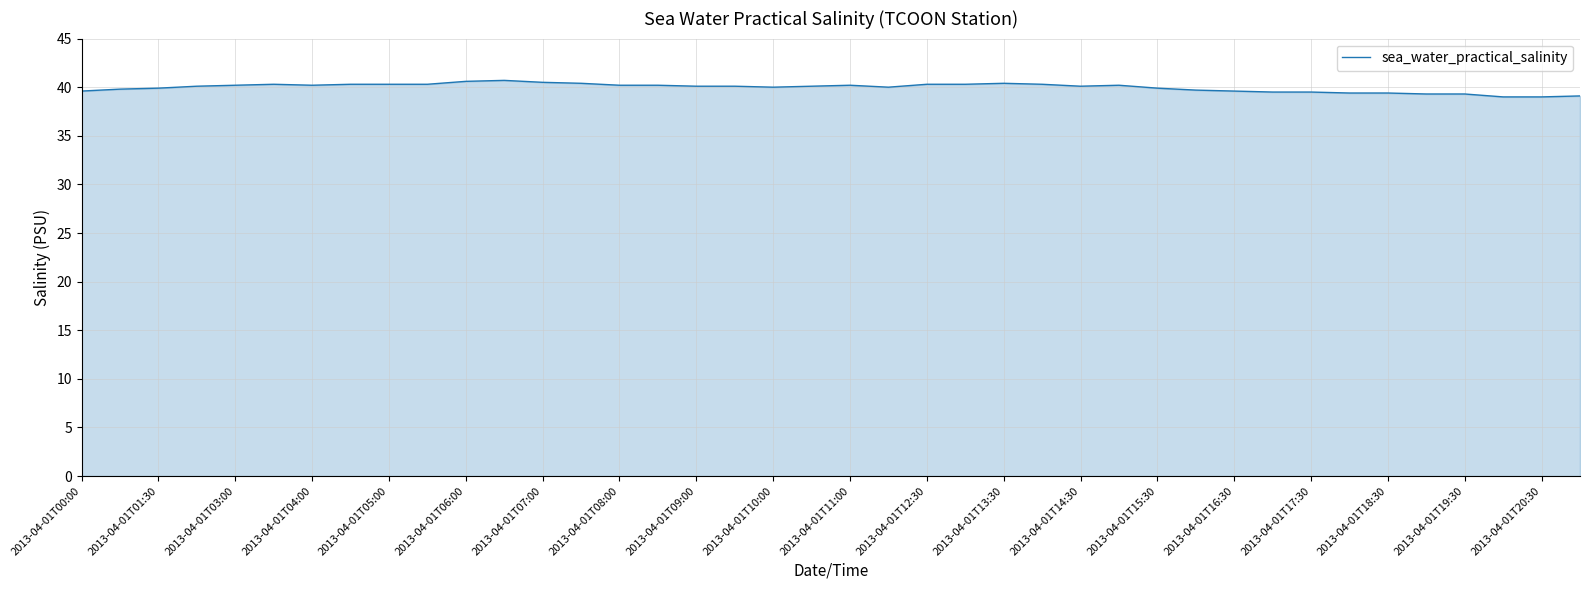

What is the difference between the maximum and minimum values?

1.7